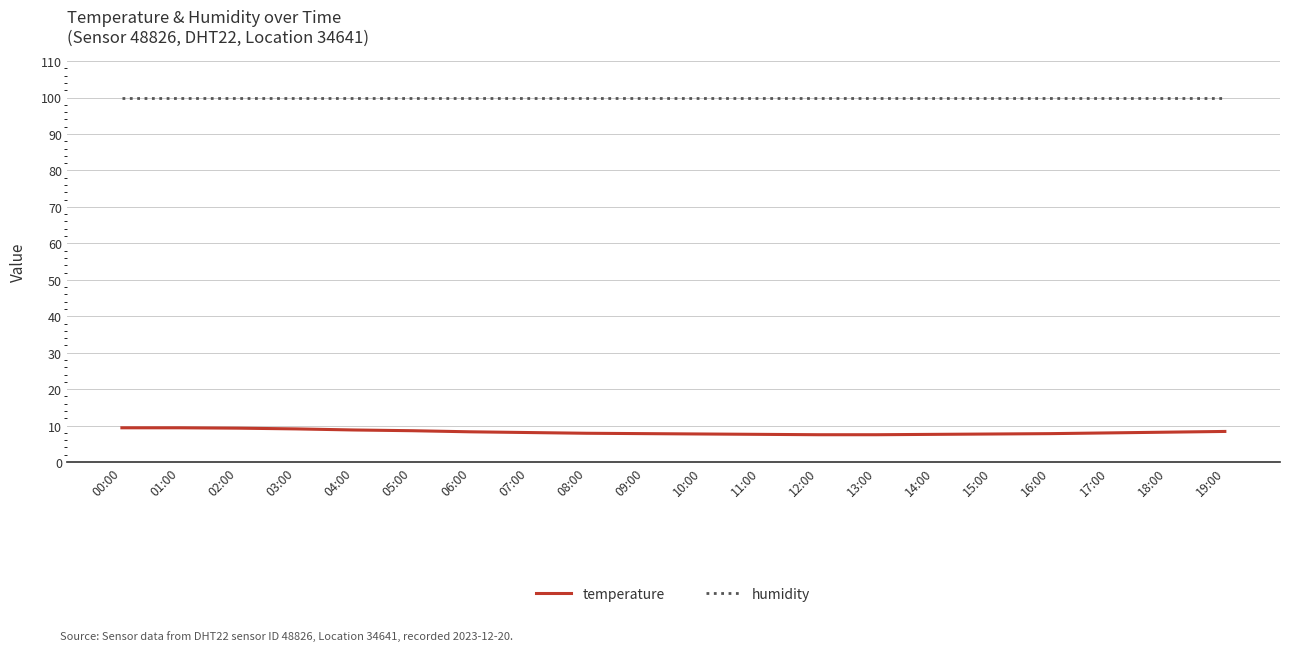

True or false: temperature and humidity intersect in this chart.

False